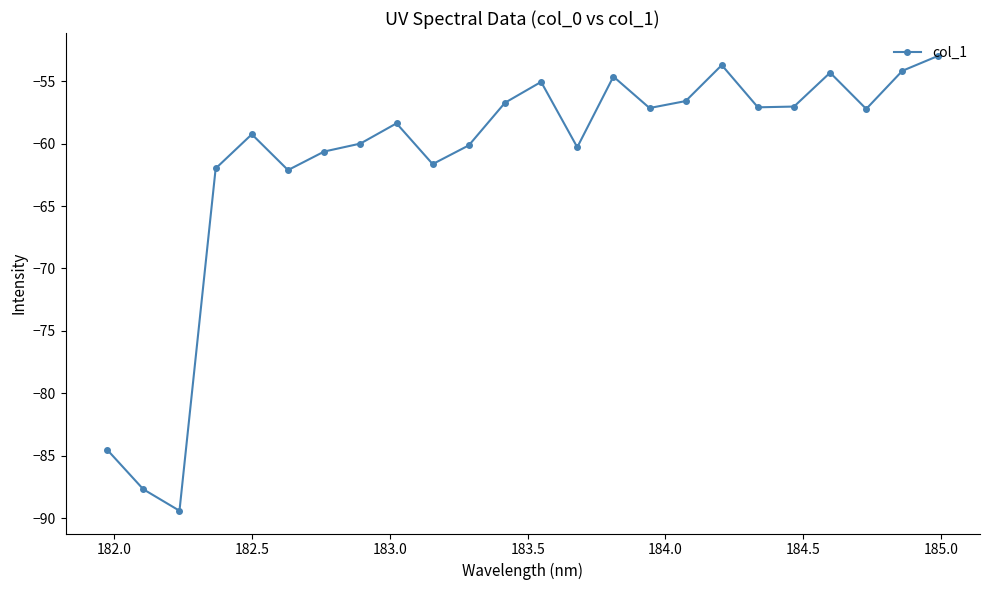

What is the average value?

-61.4